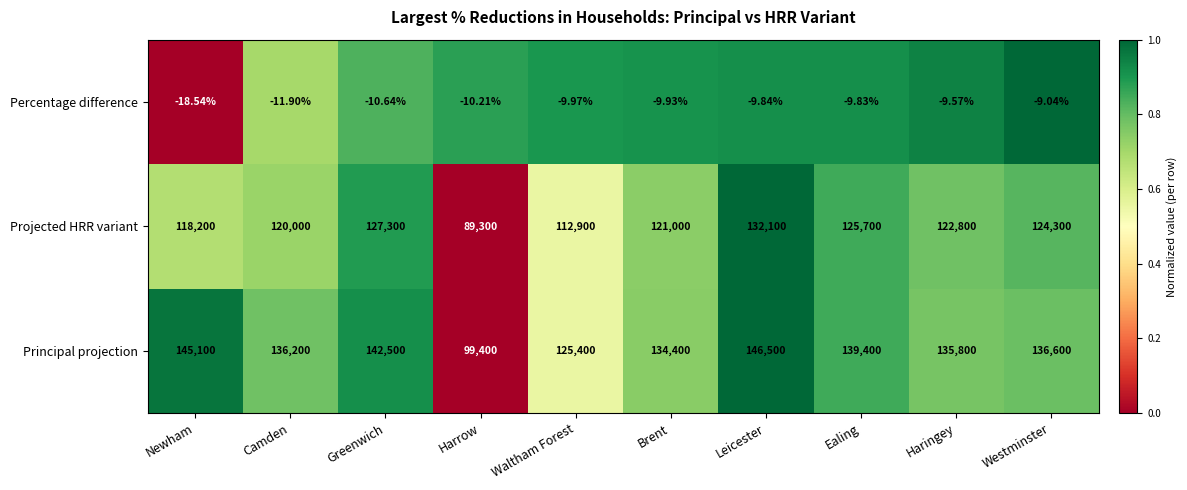

Which series has the largest range (max minus min)?

Principal projection